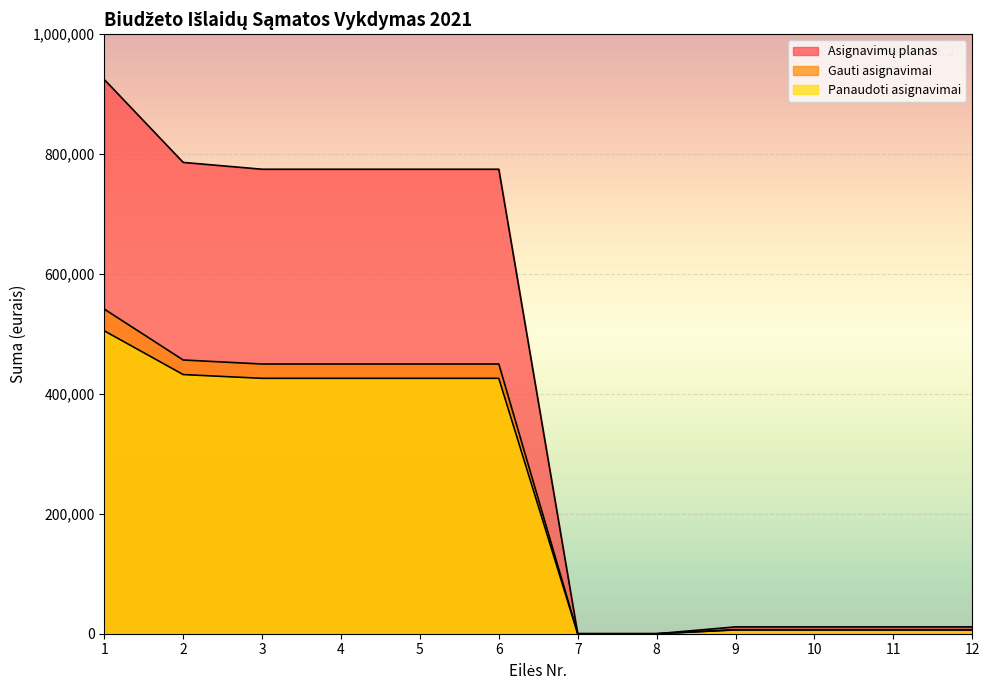

Reading left to right, what are all the values shown in this chart?

Asignavimų planas: 1=924500.0	2=786200.0	3=774800.0	4=774800.0	5=774800.0	6=774800.0	7=0.0	8=0.0	9=11400.0	10=11400.0	11=11400.0	12=11400.0
Gauti asignavimai: 1=541500.0	2=456600.0	3=449900.0	4=449900.0	5=449900.0	6=449900.0	7=0.0	8=0.0	9=6700.0	10=6700.0	11=6700.0	12=6700.0
Panaudoti asignavimai: 1=505251.1	2=432297.3	3=426006.0	4=426006.0	5=426006.0	6=426006.0	7=0.0	8=0.0	9=6291.3	10=6291.3	11=6291.3	12=6291.3